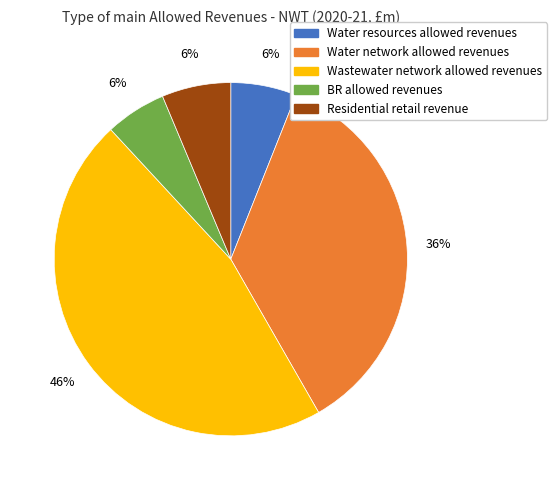

Does any single category account for the majority?

No